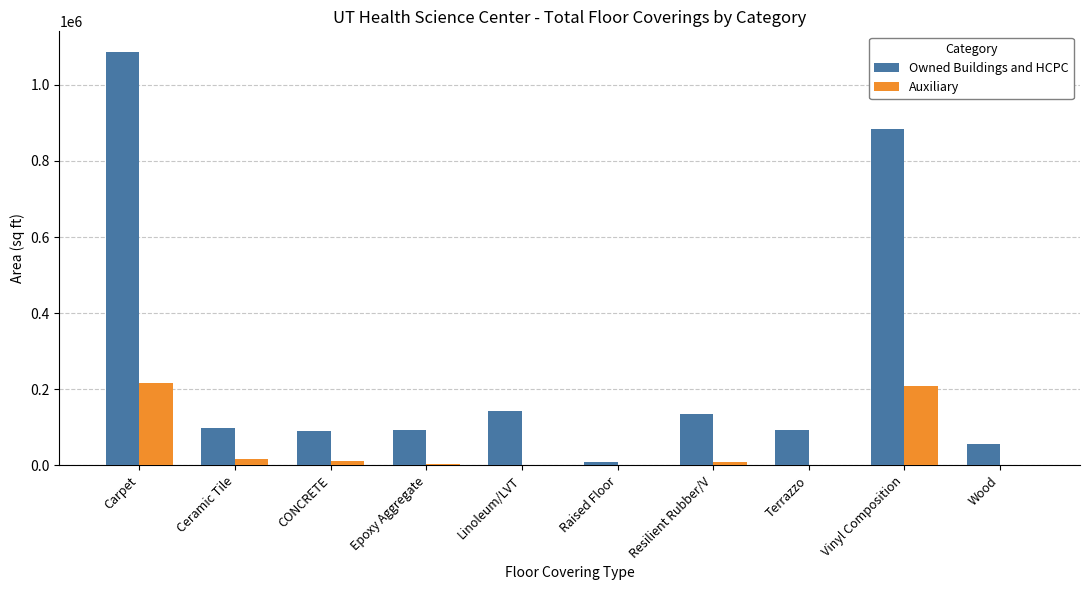

What is the sum of all Auxiliary values?

471790.5